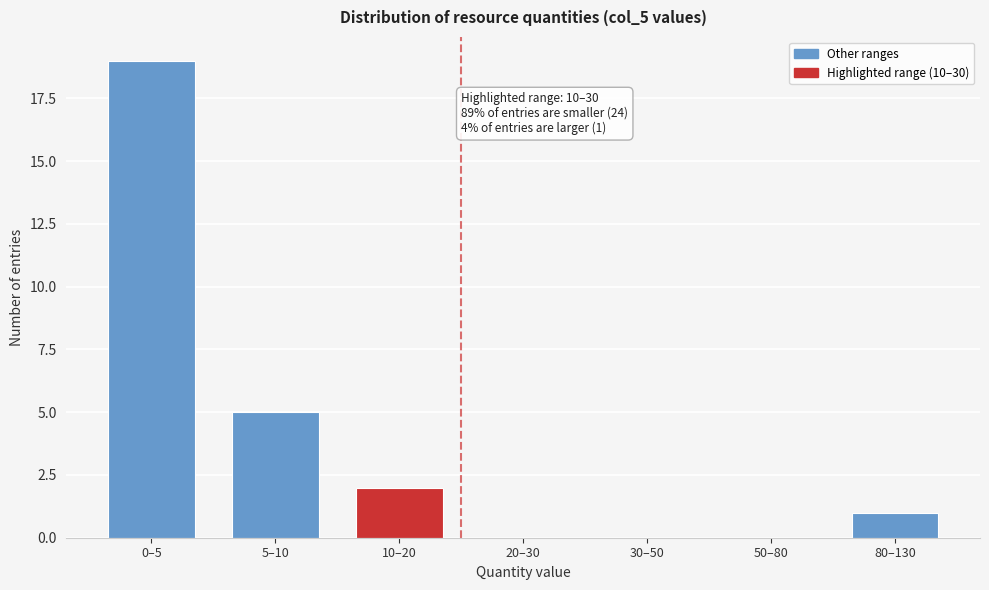

Reading left to right, transcribe all the data shown in this chart.

0–5=19	5–10=5	10–20=2	20–30=0	30–50=0	50–80=0	80–130=1